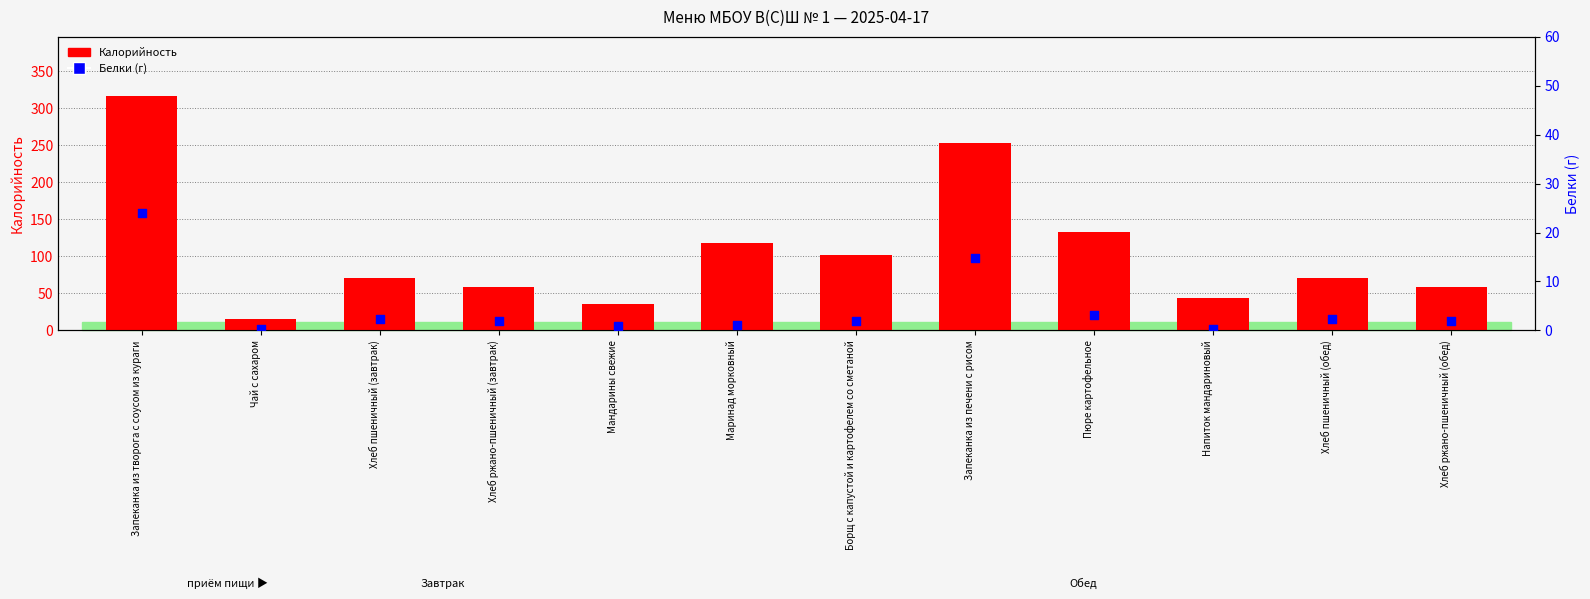

Is the value of Калорийность at Хлеб пшеничный (завтрак) greater than the value of Белки (г) at Напиток мандариновый?

Yes